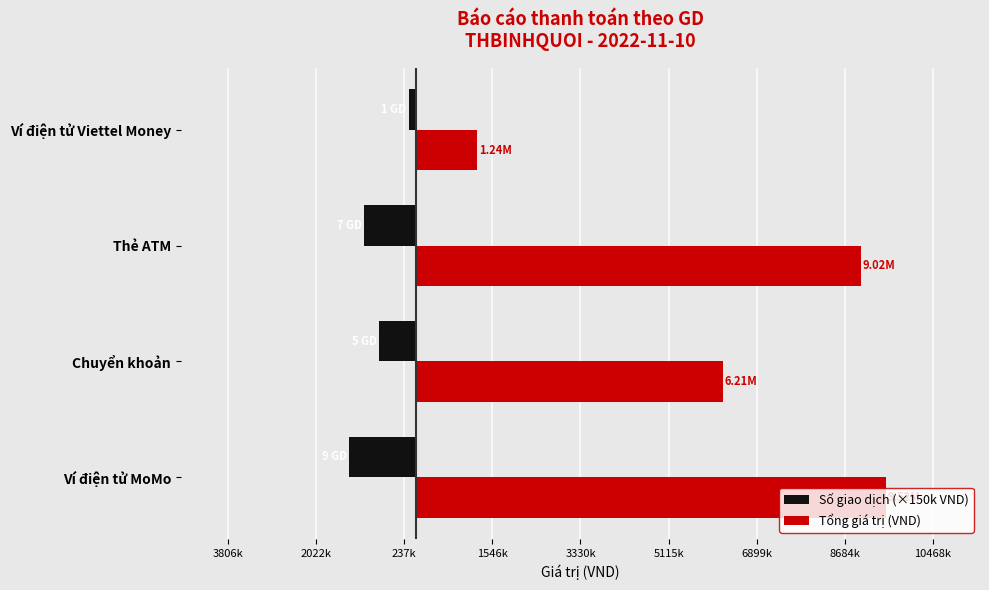

What are all the series names shown in the legend?

Số giao dịch (×150k VND), Tổng giá trị (VND)